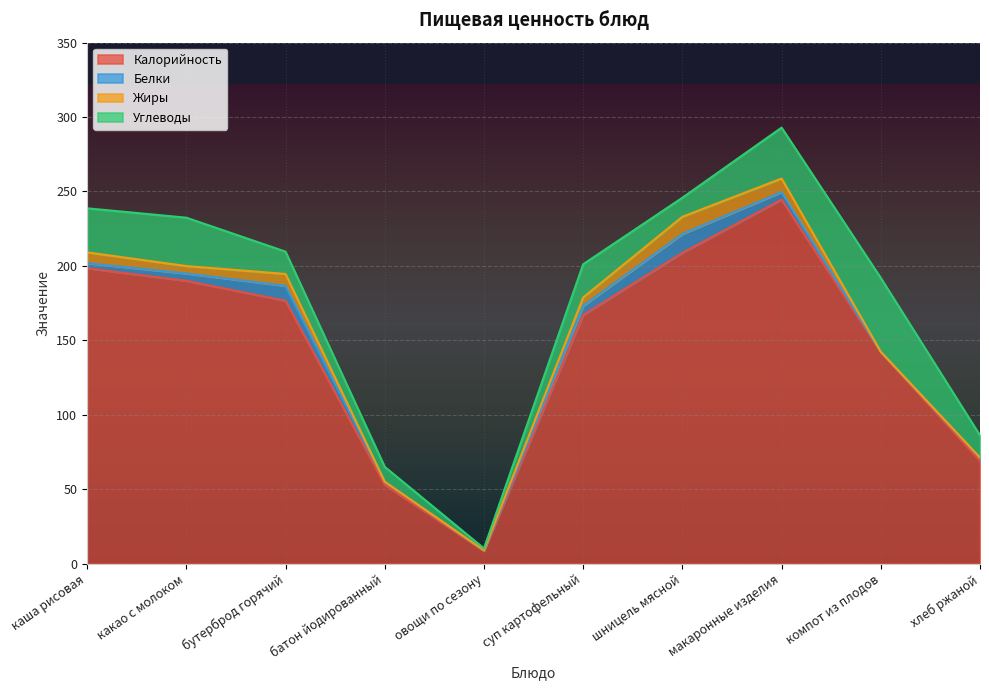

Is it true that Углеводы equals 30.8 at суп картофельный?

False